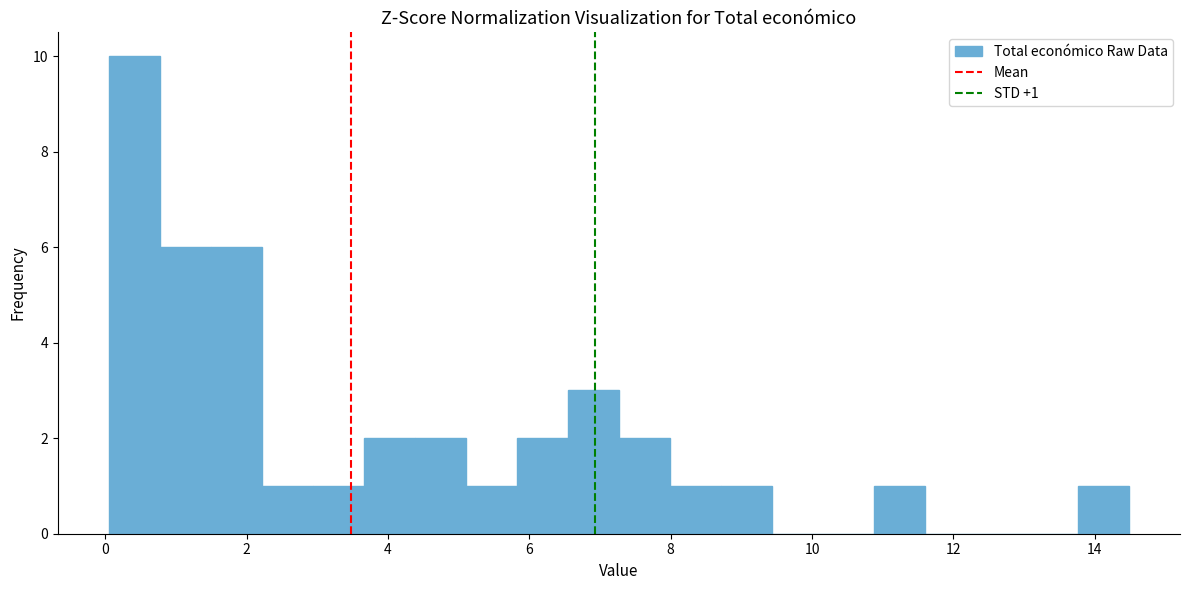

Around what value on the x-axis is the tallest bar? Give the approximate position of its centre, as read against the axis.

0.4